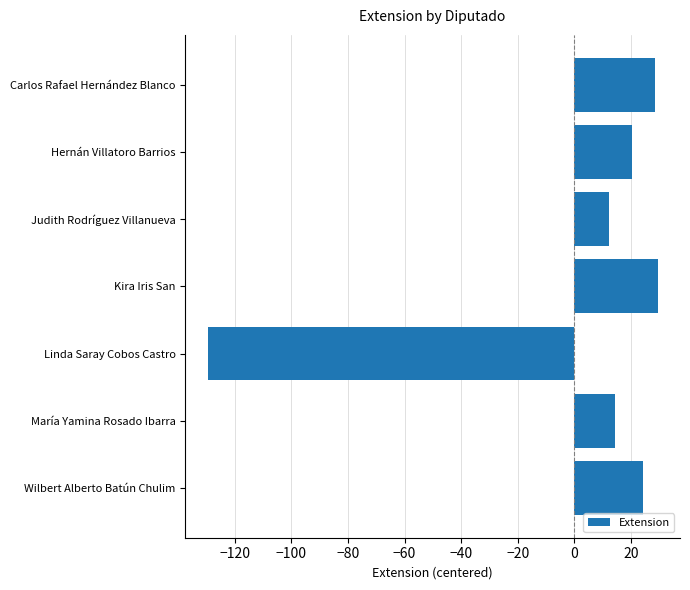

Between Hernán Villatoro Barrios and Kira Iris San, which is larger?

Kira Iris San